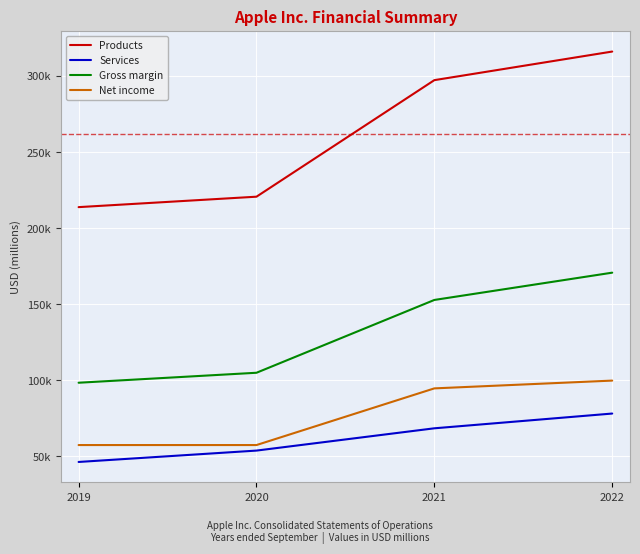

Does the chart display data point markers on the line(s)?

No